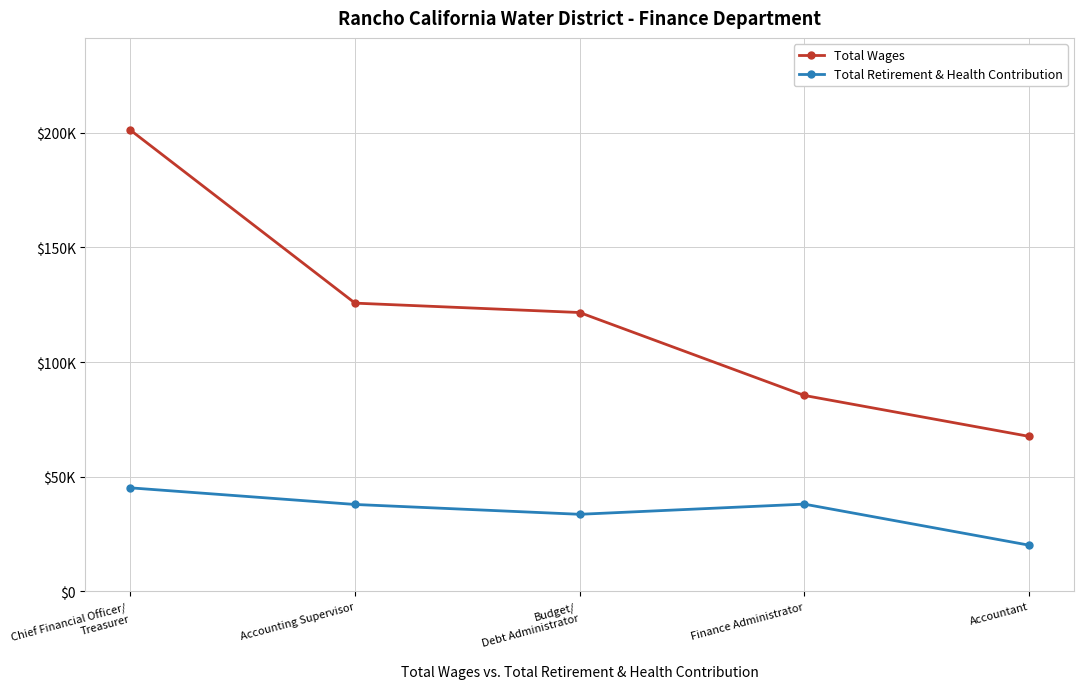

What is the spread (max minus min) of values at Finance Administrator?

47418